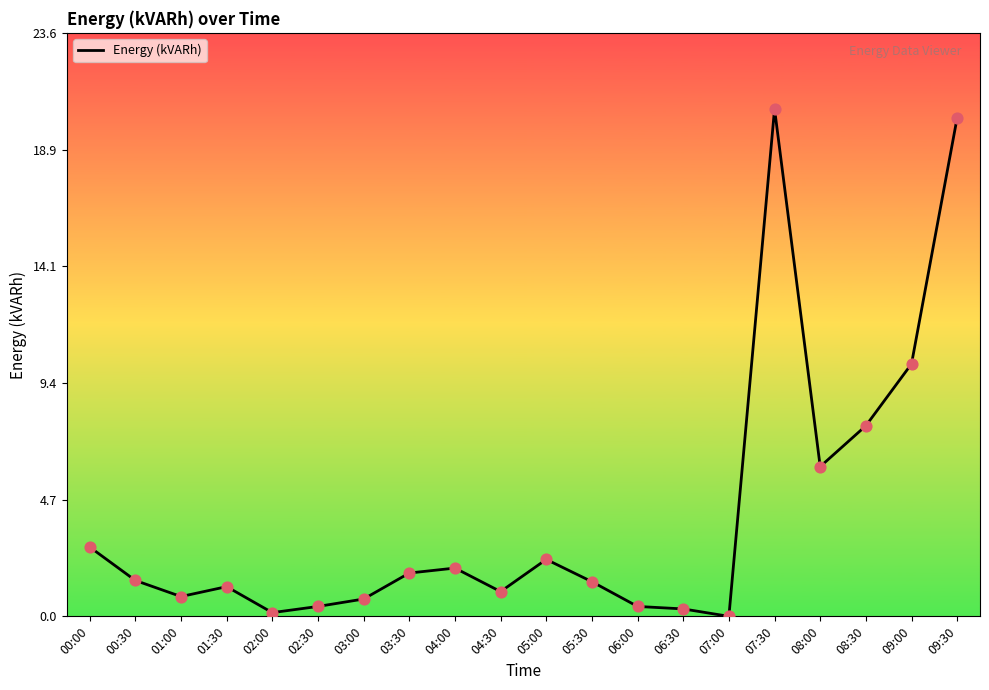

Approximately how many times larger is the value at 04:00 compared to 07:30?

0.1